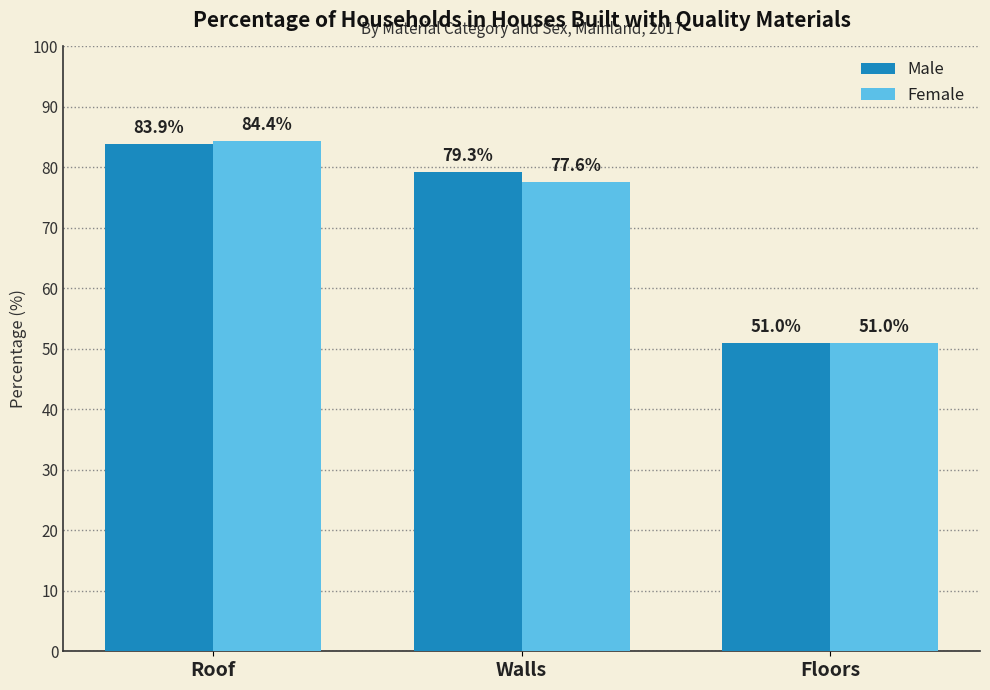

Rank the series by their average value, from lowest to highest.

Female, Male